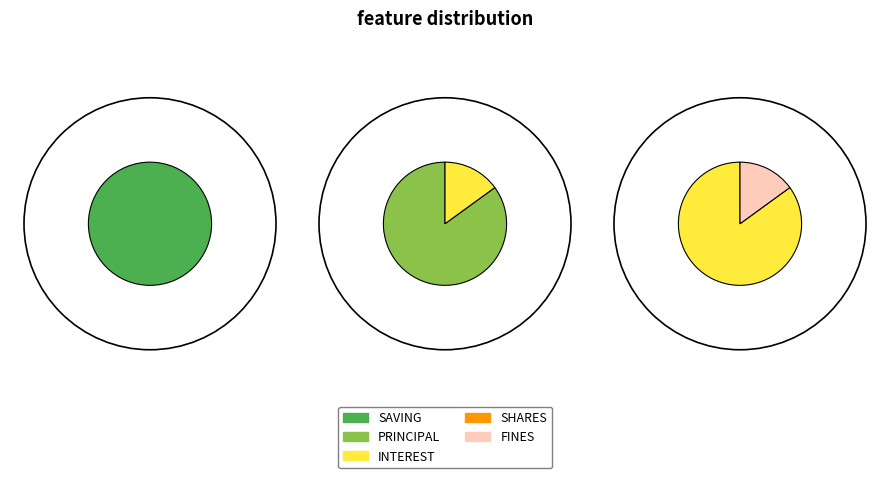

To the nearest percent, what is the difference between the PRINCIPAL and FINES slice percentages?

85%